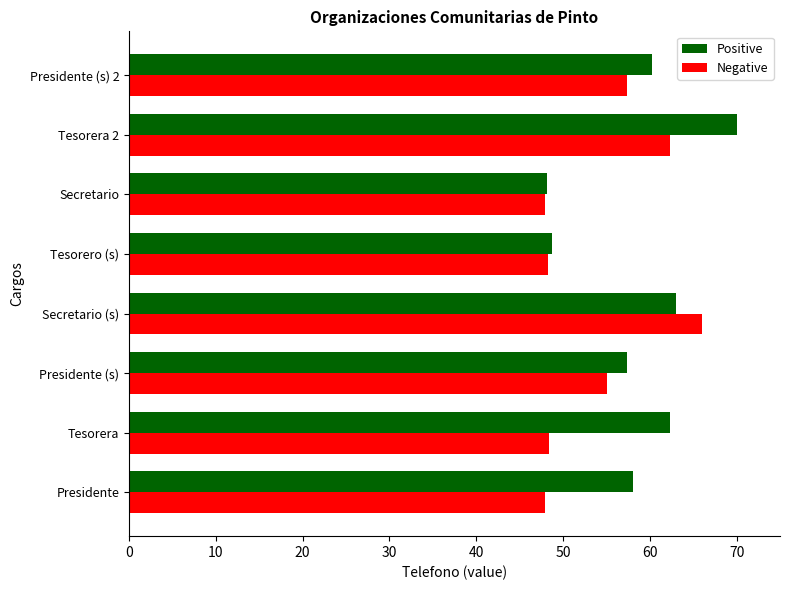

Which series has the widest spread of values?

Positive